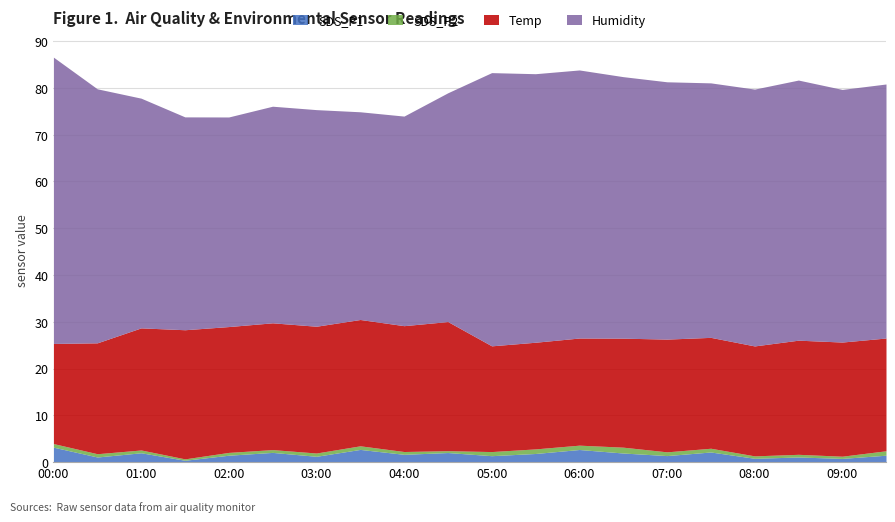

Does the chart have visible grid lines?

Yes